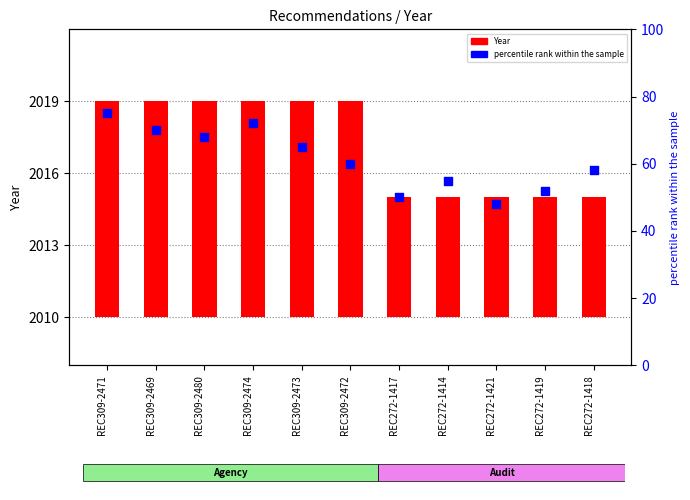

What is the total value across all series at REC272-1418?

63